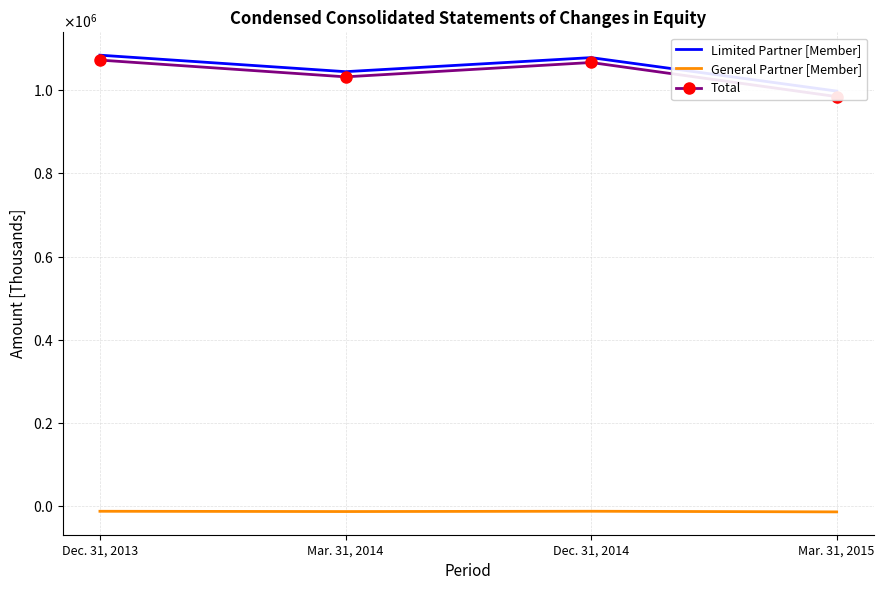

What is the total value across all series at Dec. 31, 2014?

2132226